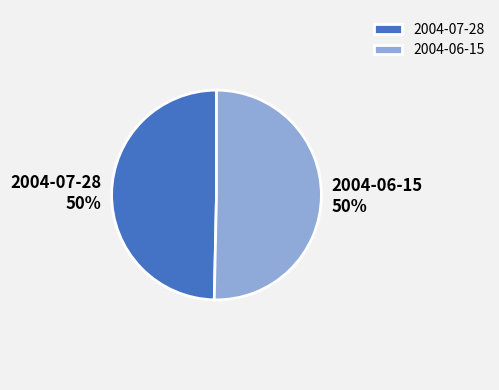

To the nearest percent, what portion does 2004-07-28 represent?

50%